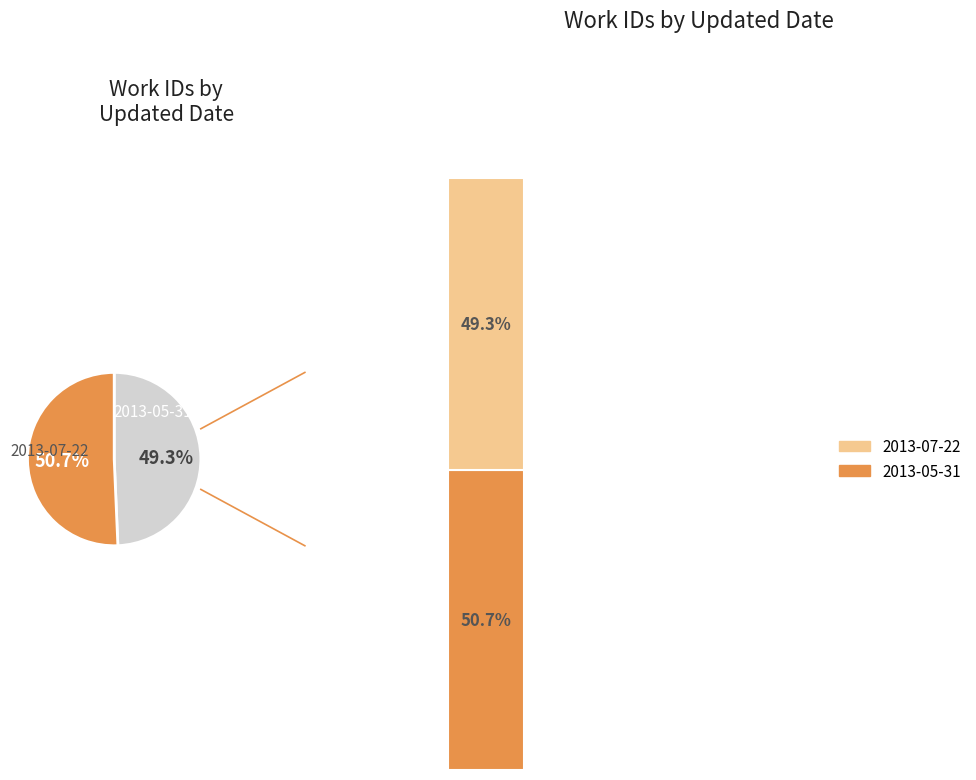

How many segments does this pie chart have?

2